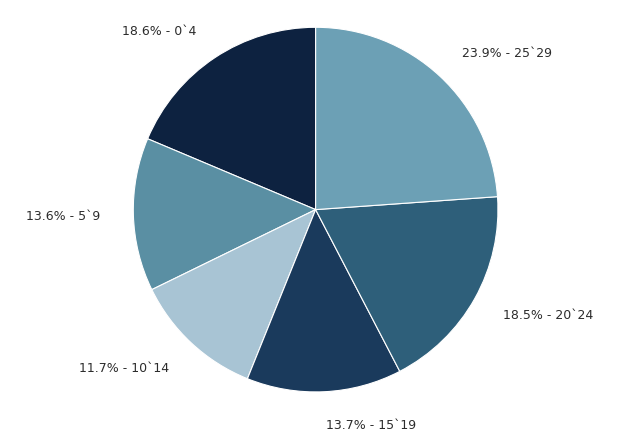

What is the total percentage of 13.6% - 5`9 and 18.5% - 20`24?

32.1%